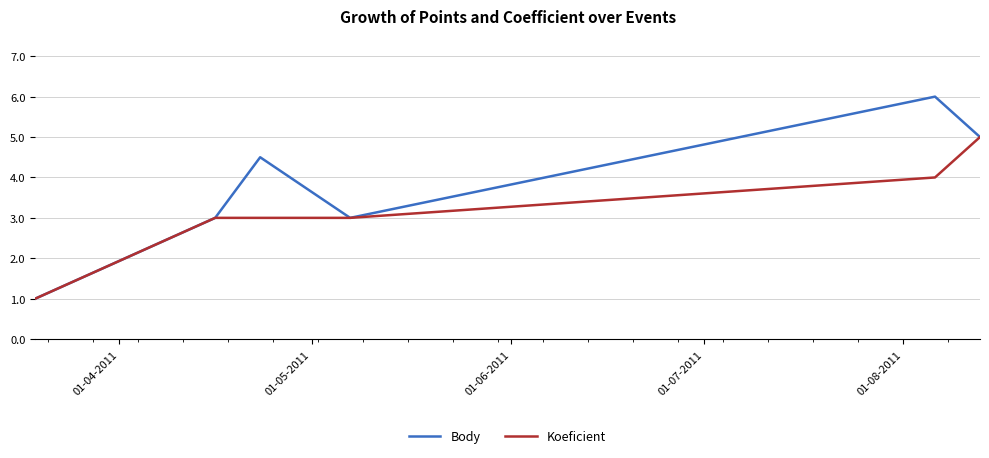

Which series has the largest range (max minus min)?

Body